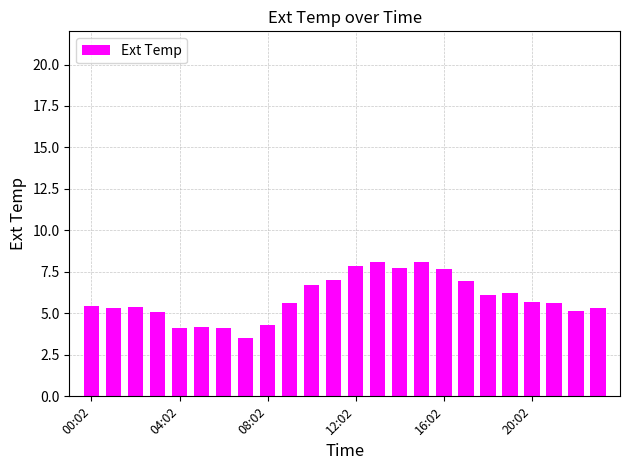

What is the maximum value shown in the chart?

8.1